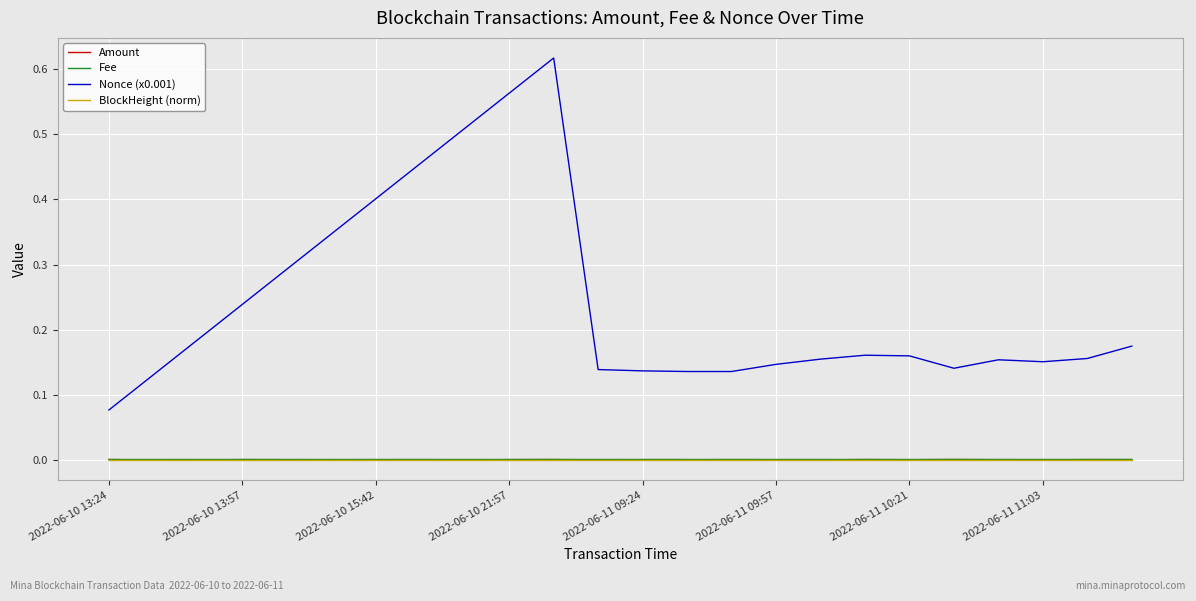

Which series has the largest total across all categories?

Nonce (x0.001)